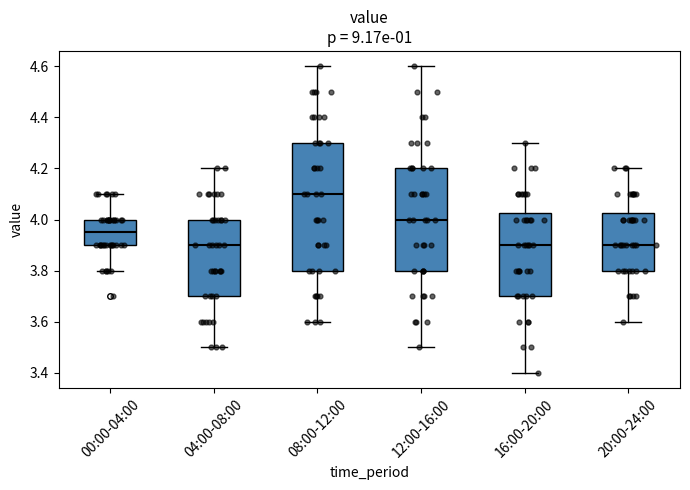

Reading left to right, transcribe this box plot: for each box, give where its median line is, the range the box spans, and where its two whiskers end, as read against the y-axis. The values are not printed on the chart, so give them approximately, as read against the axis.

00:00-04:00: median 3.96, box 3.90 to 4.00, whiskers 3.80 to 4.10
04:00-08:00: median 3.90, box 3.70 to 4.00, whiskers 3.50 to 4.20
08:00-12:00: median 4.10, box 3.80 to 4.30, whiskers 3.60 to 4.60
12:00-16:00: median 4.00, box 3.80 to 4.20, whiskers 3.50 to 4.60
16:00-20:00: median 3.90, box 3.70 to 4.02, whiskers 3.40 to 4.30
20:00-24:00: median 3.90, box 3.80 to 4.02, whiskers 3.60 to 4.20